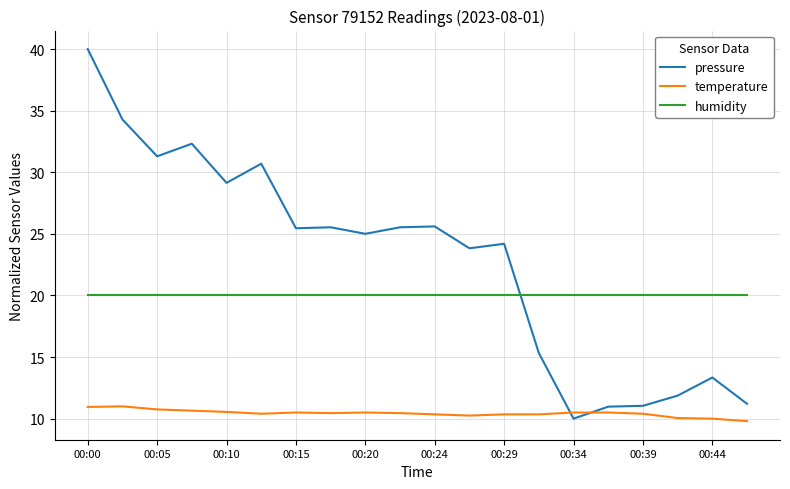

What is the maximum value for pressure?

40.0